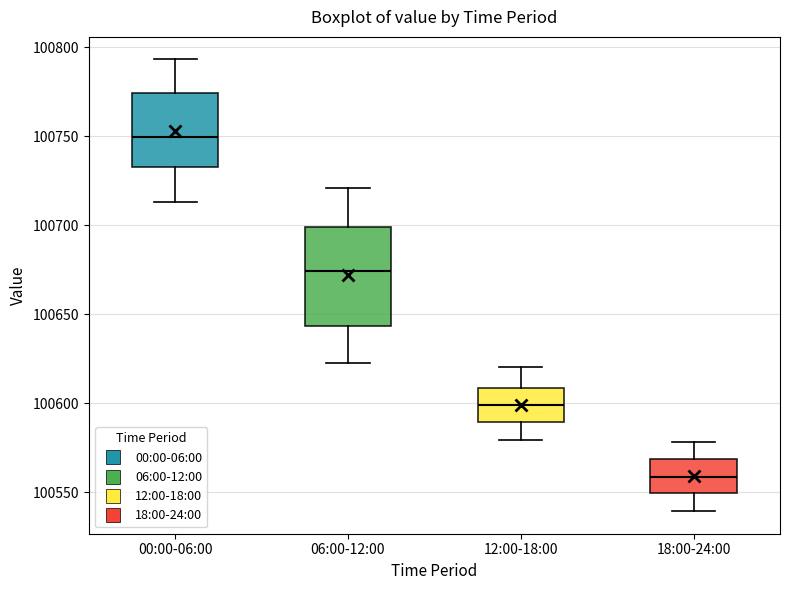

Reading left to right, read every box against the y-axis: the position of its median line, the range the box covers, and the ends of its whiskers. The values are not printed on the chart, so give them approximately, as read against the axis.

00:00-06:00: median 100750, box 100735 to 100775, whiskers 100715 to 100795
06:00-12:00: median 100675, box 100645 to 100700, whiskers 100620 to 100720
12:00-18:00: median 100600, box 100590 to 100610, whiskers 100580 to 100620
18:00-24:00: median 100560, box 100550 to 100570, whiskers 100540 to 100580